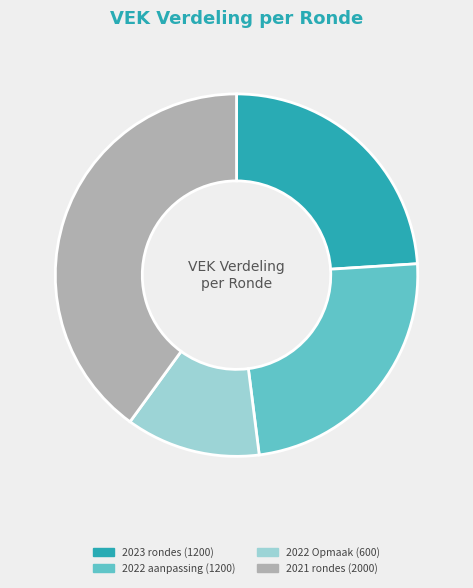

Does any single category account for the majority?

No